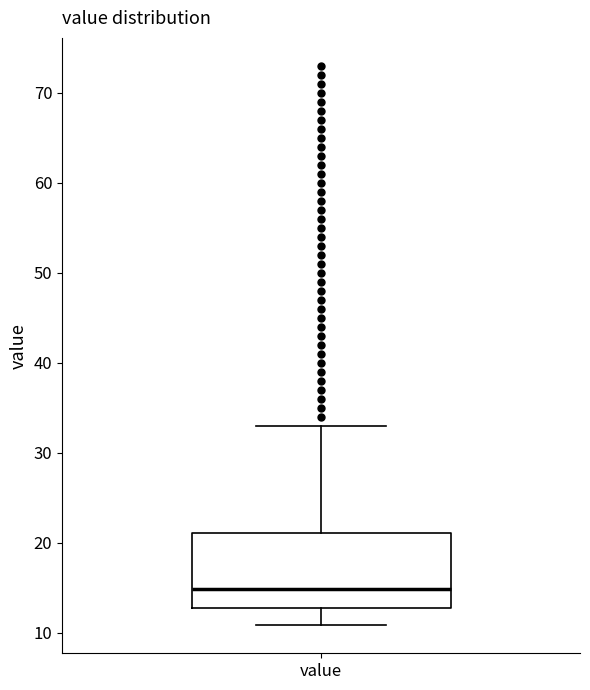

Where does the lower whisker of the box for value end on the y-axis? The values are not printed on the chart, so give them approximately, as read against the axis.

11